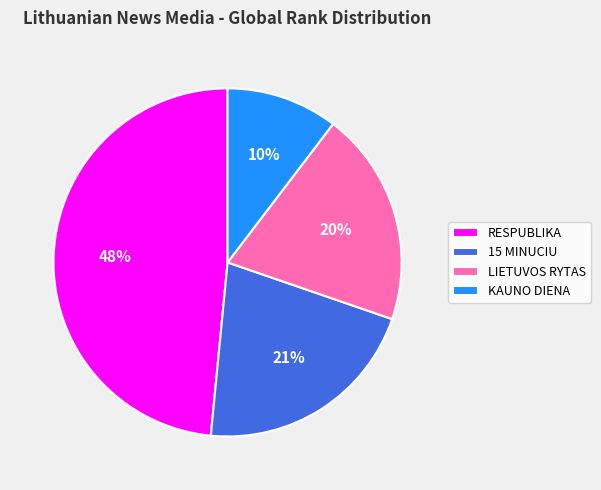

Does LIETUVOS RYTAS represent more than half of the total?

No